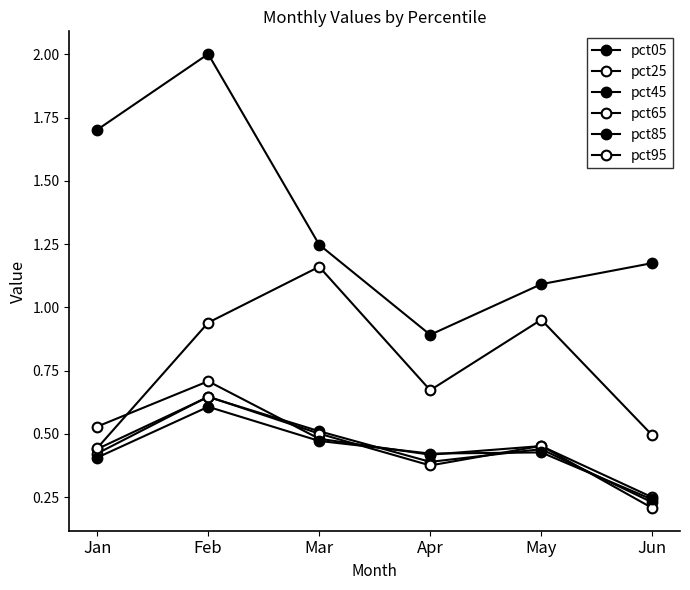

The value of pct25 at Jan is 0.5. True or false?

True